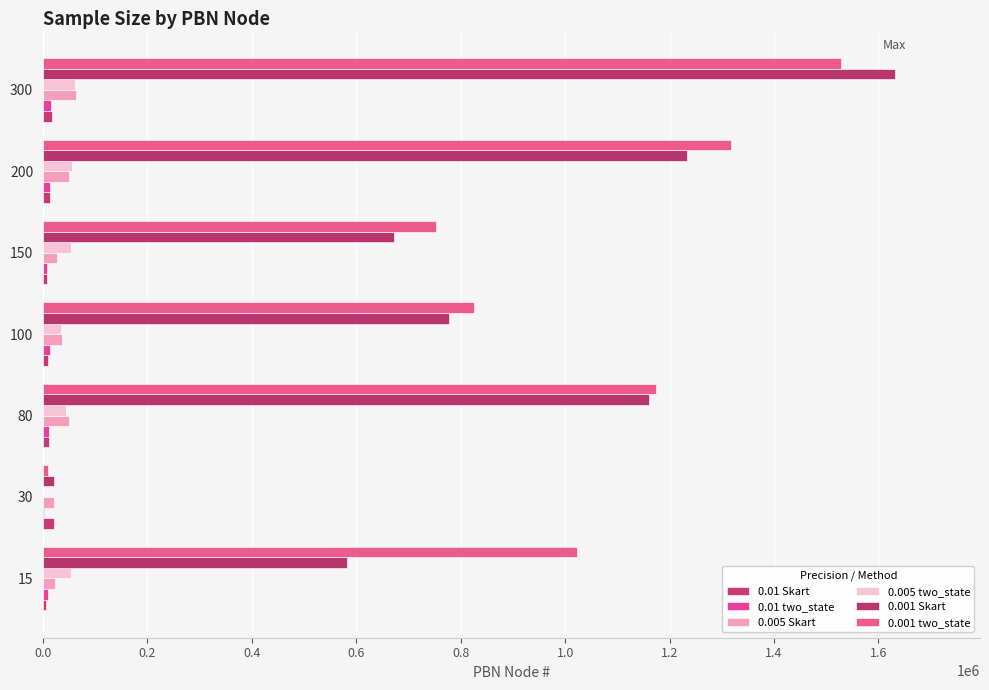

How many data points does each series have?

7